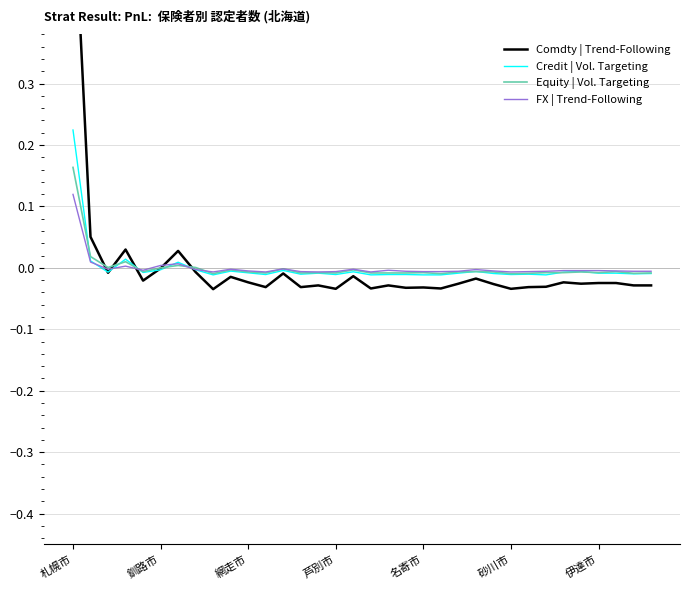

After their last crossing, which series has the higher values: Credit | Vol. Targeting or FX | Trend-Following?

FX | Trend-Following